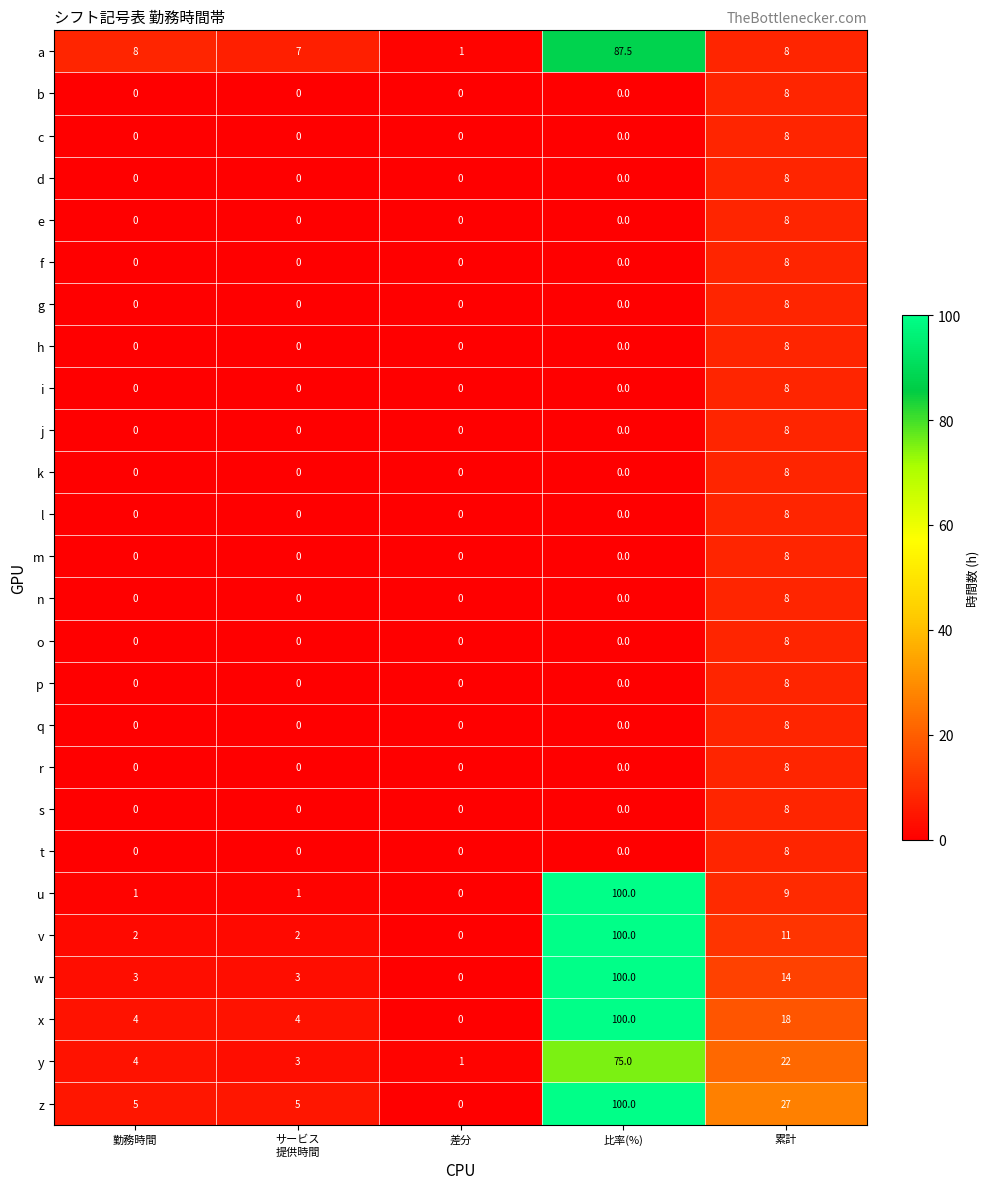

The b series shows 2.8 at 差分. True or false?

False